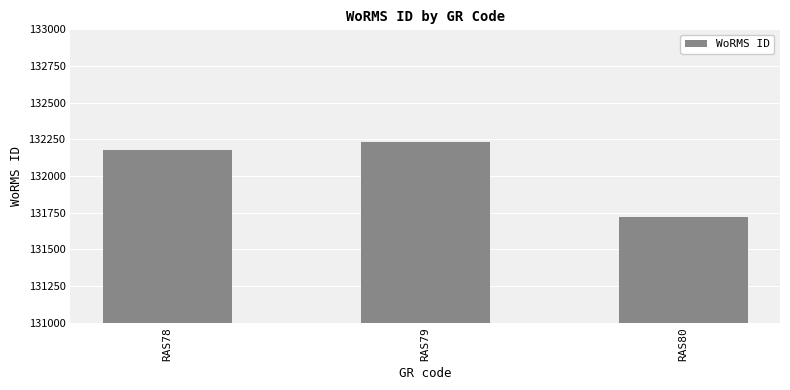

What is the maximum value shown in the chart?

132233